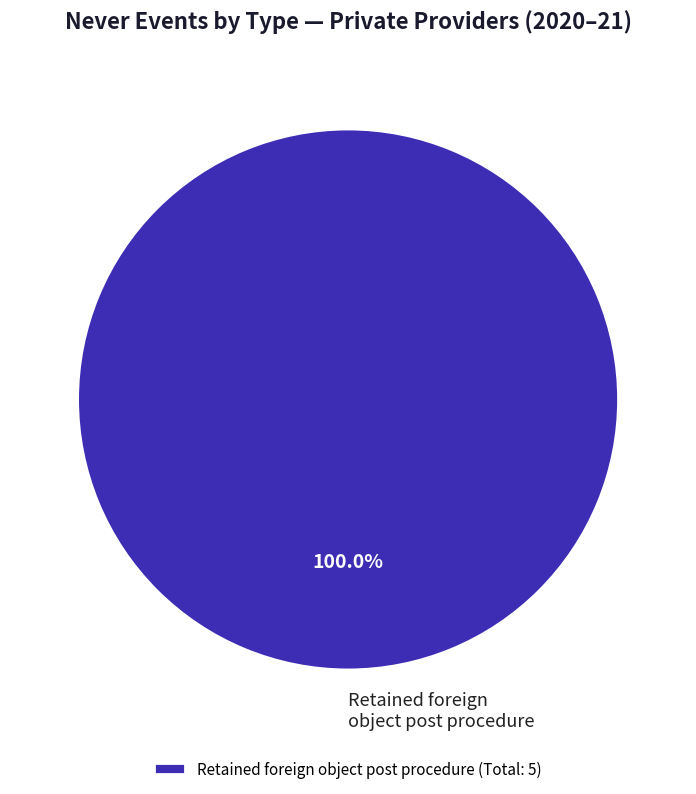

Is there a majority slice in this chart?

Yes